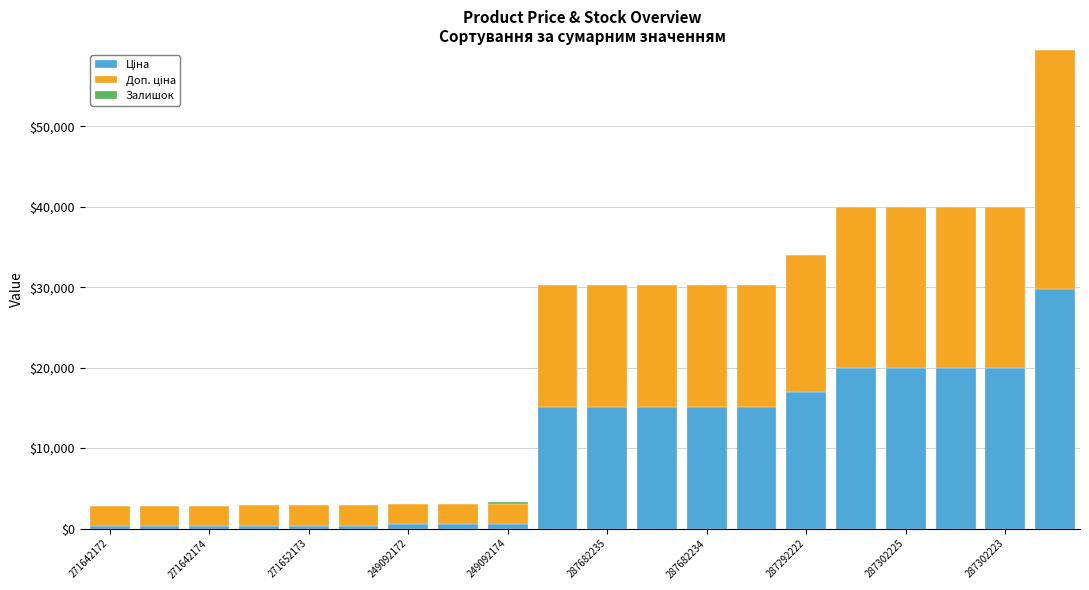

What is the total value across all series at 287682235?

30240.0